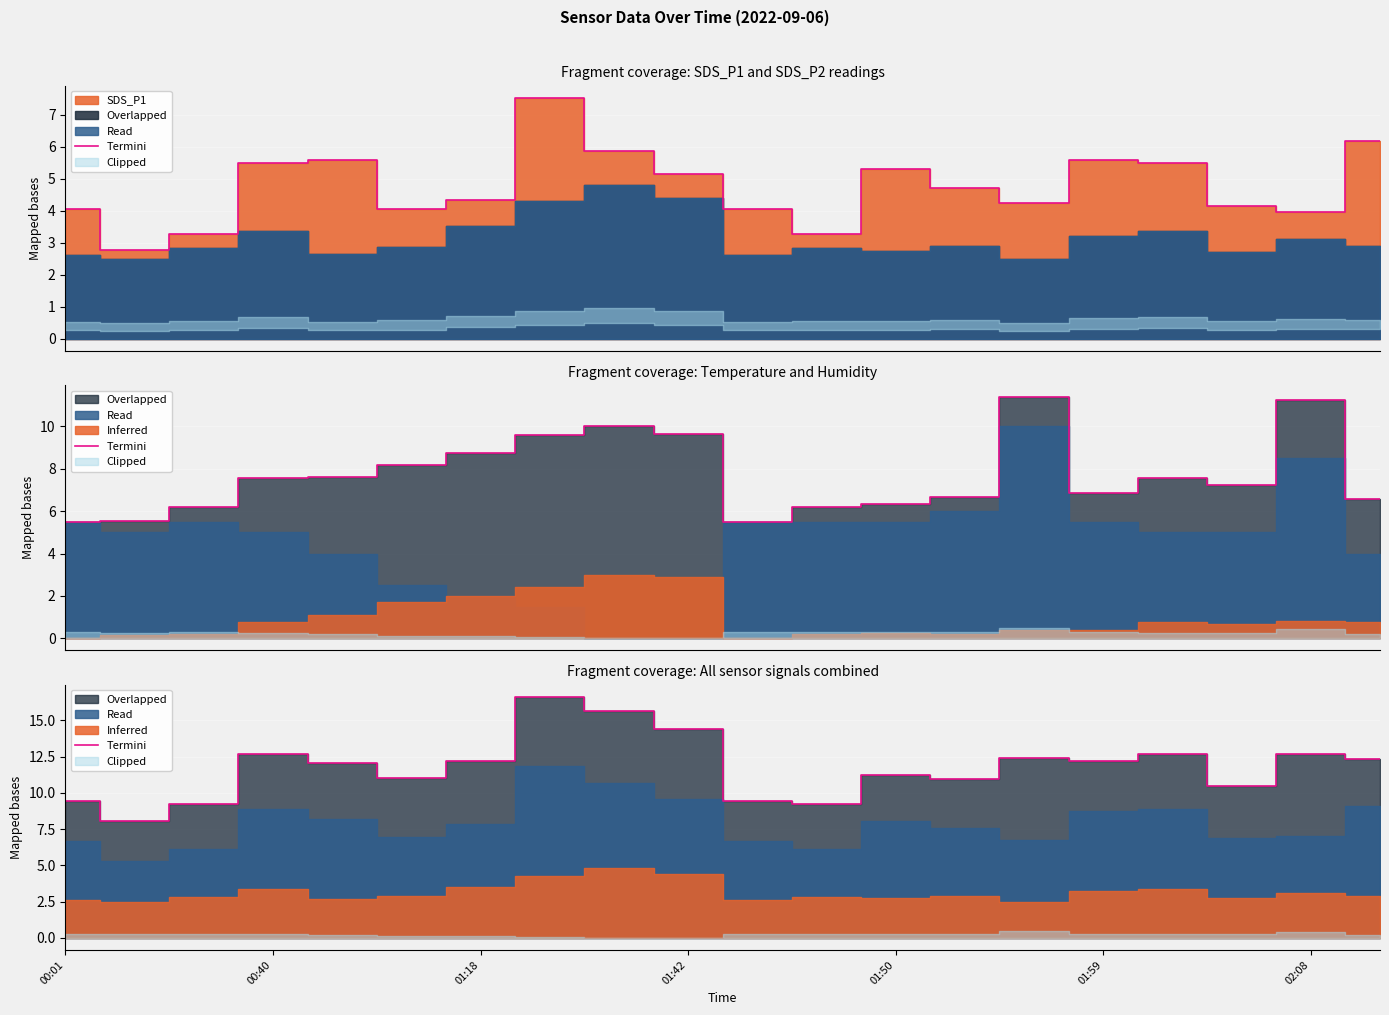

What is the change in value from 11 to 18?

+3.5